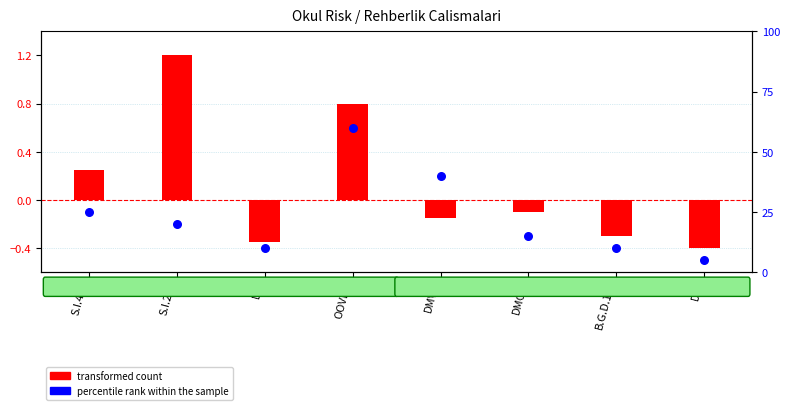

At which category is the sum across all series the highest?

OOVEg